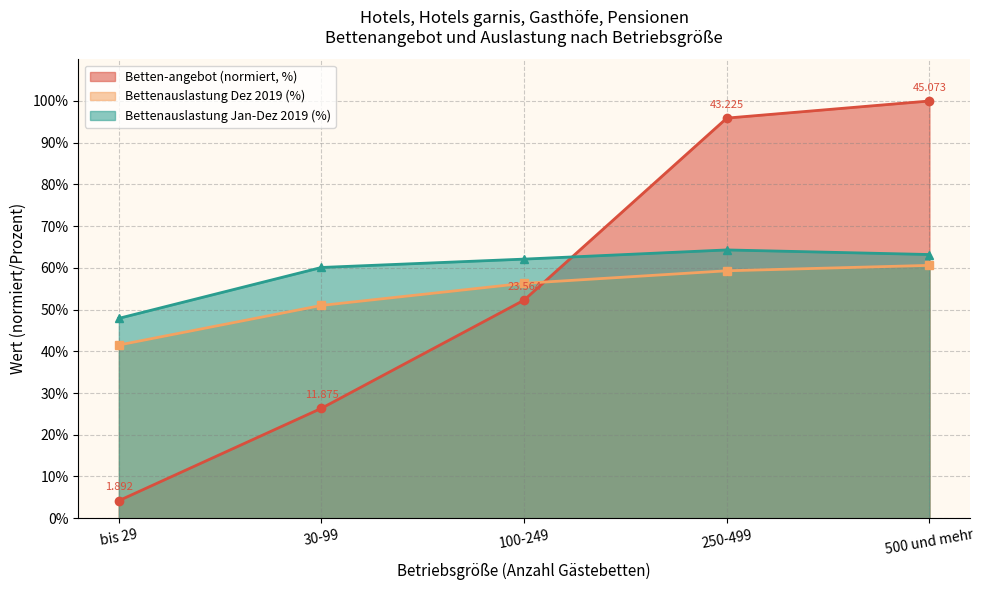

What is the value of the Betten-angebot point at the 5th from the left?

100.0